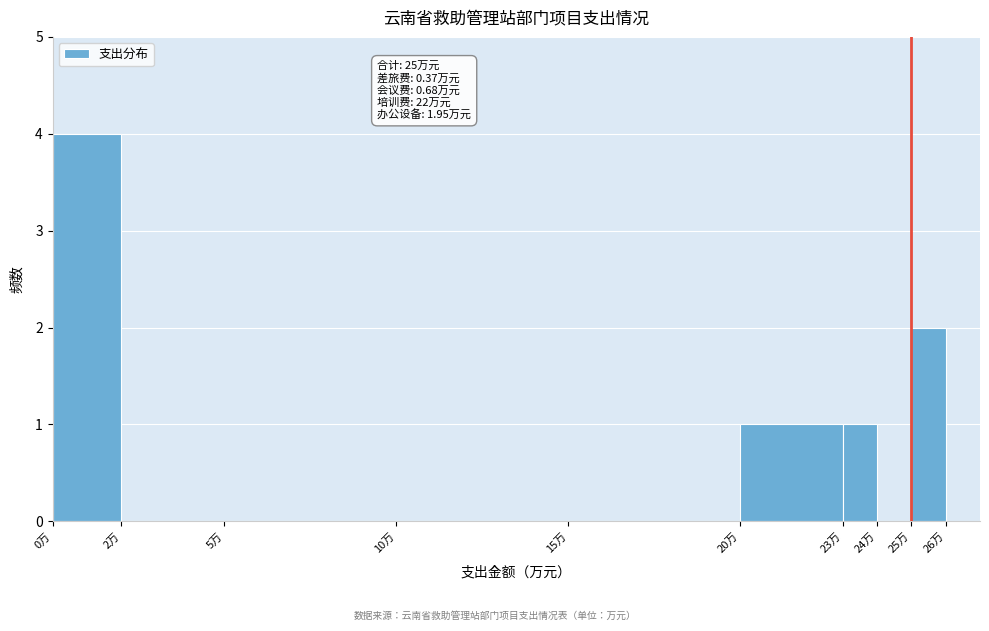

Over which range of the x-axis is the bar tallest?

0 to 2